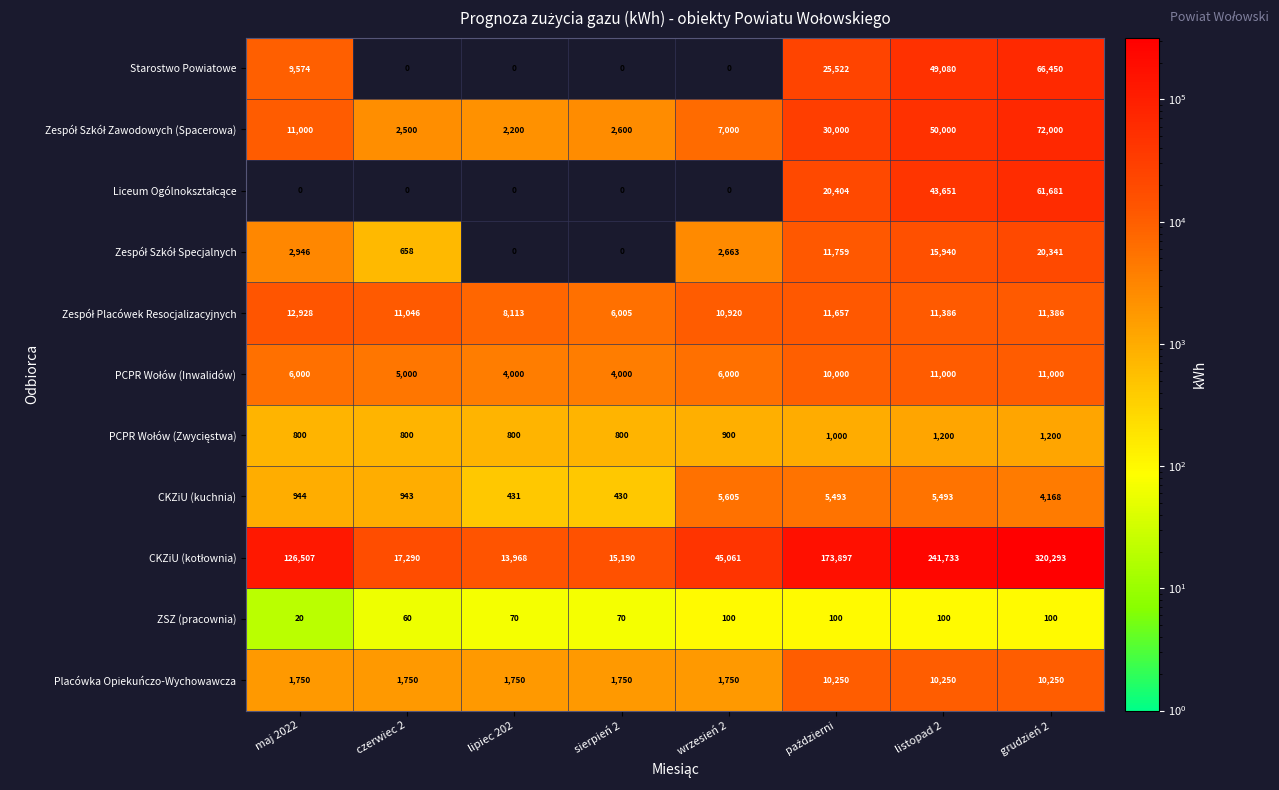

At which category is the sum across all series the highest?

grudzień 2